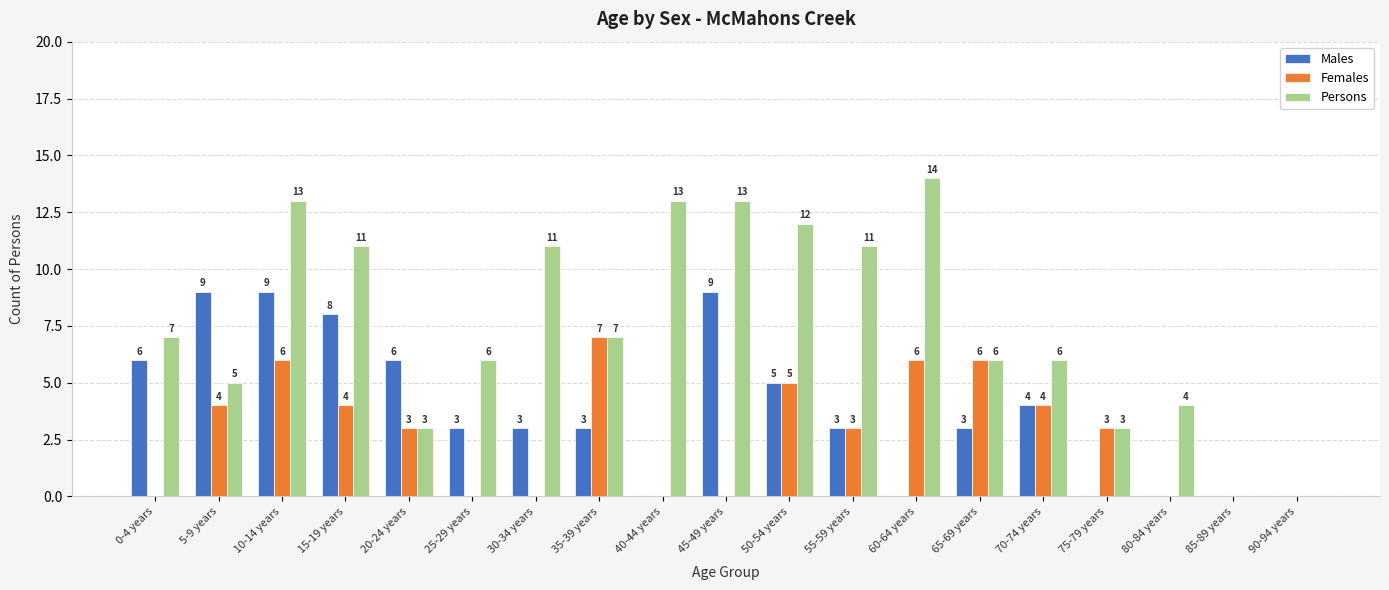

What is the sum of the Persons values at 70-74 years and 5-9 years?

11